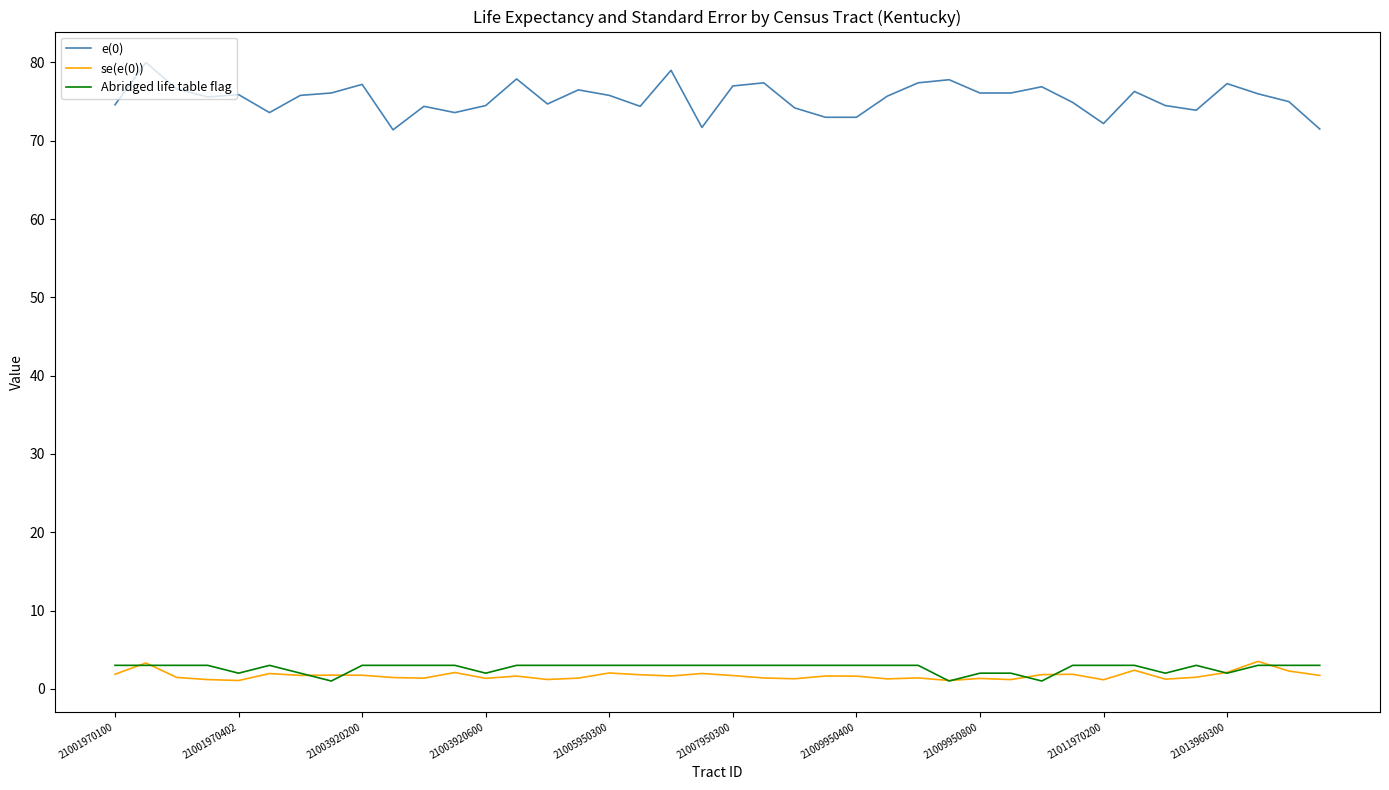

Count the Abridged life table flag values in the range 3 to 4.

30